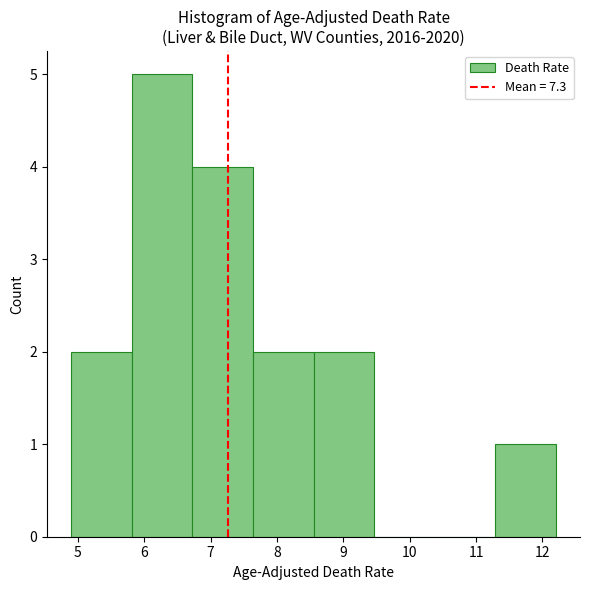

Reading left to right, transcribe this chart: for each bar, give the range it covers on the x-axis and its height. Neither the bar edges nor the heights are printed on the chart, so give them approximately, as read against the axes.

4.9 to 5.8: 2
5.8 to 6.7: 5
6.7 to 7.6: 4
7.6 to 8.6: 2
8.6 to 9.5: 2
9.5 to 10.4: 0
10.4 to 11.3: 0
11.3 to 12.2: 1